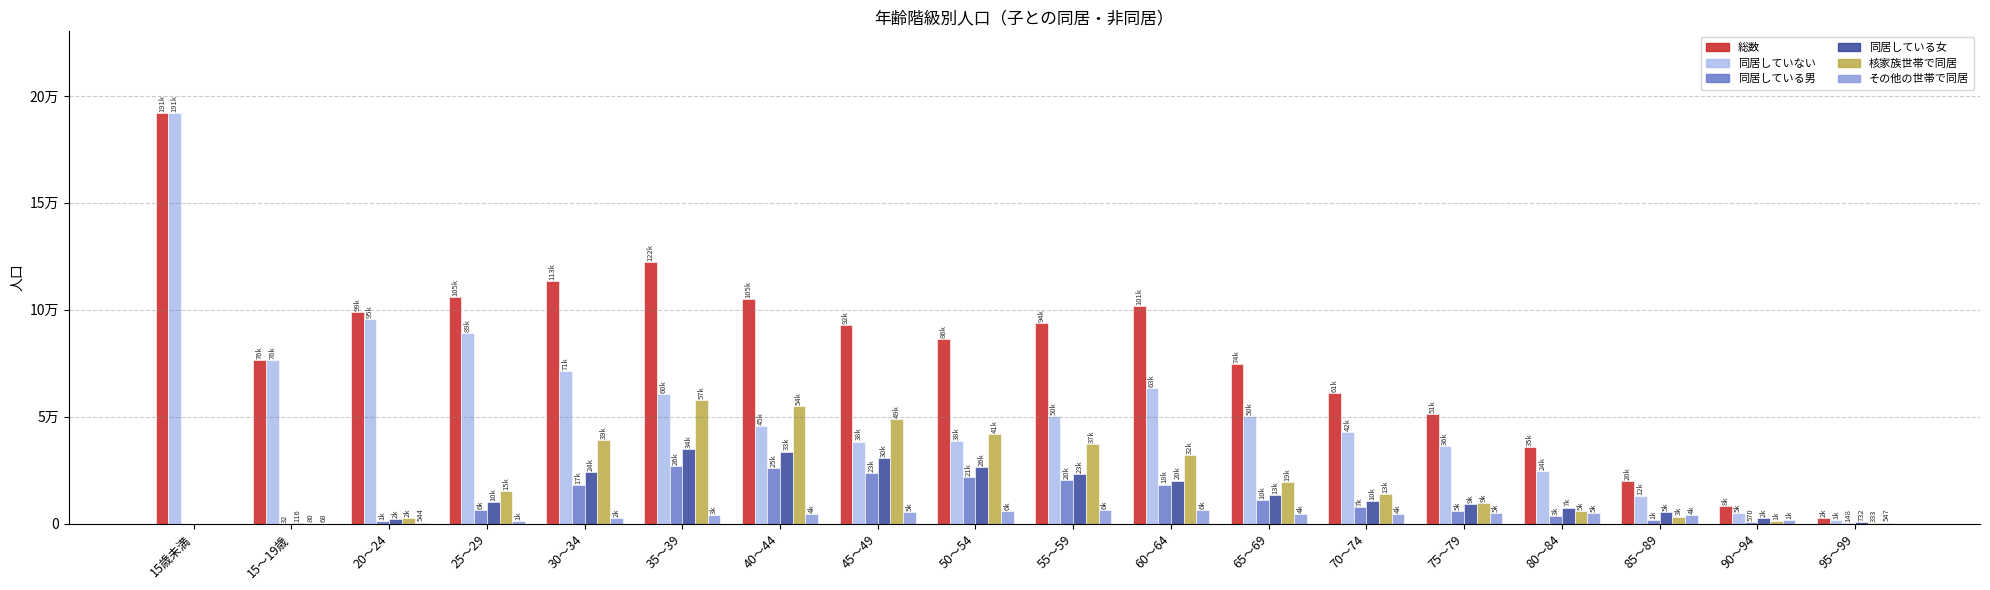

Reading right to left, what are all the values shown in this chart?

総数: 95～99=2559	90～94=8123	85～89=20122	80～84=35840	75～79=51210	70～74=61223	65～69=74558	60～64=101792	55～59=94013	50～54=86484	45～49=92961	40～44=105112	35～39=122372	30～34=113411	25～29=105959	20～24=99145	15～19歳=76635	15歳未満=191824
同居していない: 95～99=1679	90～94=5091	85～89=12740	80～84=24798	75～79=36253	70～74=42709	65～69=50302	60～64=63259	55～59=50189	50～54=38450	45～49=38407	40～44=45543	35～39=60496	30～34=71431	25～29=89132	20～24=95757	15～19歳=76457	15歳未満=191790
同居している男: 95～99=148	90～94=570	85～89=1737	80～84=3477	75～79=5754	70～74=7810	65～69=10926	60～64=18312	55～59=20471	50～54=21598	45～49=23824	40～44=25813	35～39=26885	30～34=17904	25～29=6583	20～24=1091	15～19歳=32	15歳未満=0
同居している女: 95～99=732	90～94=2462	85～89=5645	80～84=7561	75～79=9192	70～74=10691	65～69=13312	60～64=20186	55～59=23317	50～54=26406	45～49=30697	40～44=33723	35～39=34931	30～34=24009	25～29=10187	20～24=2247	15～19歳=116	15歳未満=0
核家族世帯で同居: 95～99=333	90～94=1201	85～89=3363	80～84=5949	75～79=9808	70～74=13951	65～69=19645	60～64=32170	55～59=37257	50～54=41870	45～49=49005	40～44=54908	35～39=57842	30～34=39288	25～29=15334	20～24=2794	15～19歳=80	15歳未満=0
その他の世帯で同居: 95～99=547	90～94=1831	85～89=4019	80～84=5089	75～79=5138	70～74=4550	65～69=4593	60～64=6328	55～59=6531	50～54=6134	45～49=5516	40～44=4628	35～39=3974	30～34=2625	25～29=1436	20～24=544	15～19歳=68	15歳未満=0